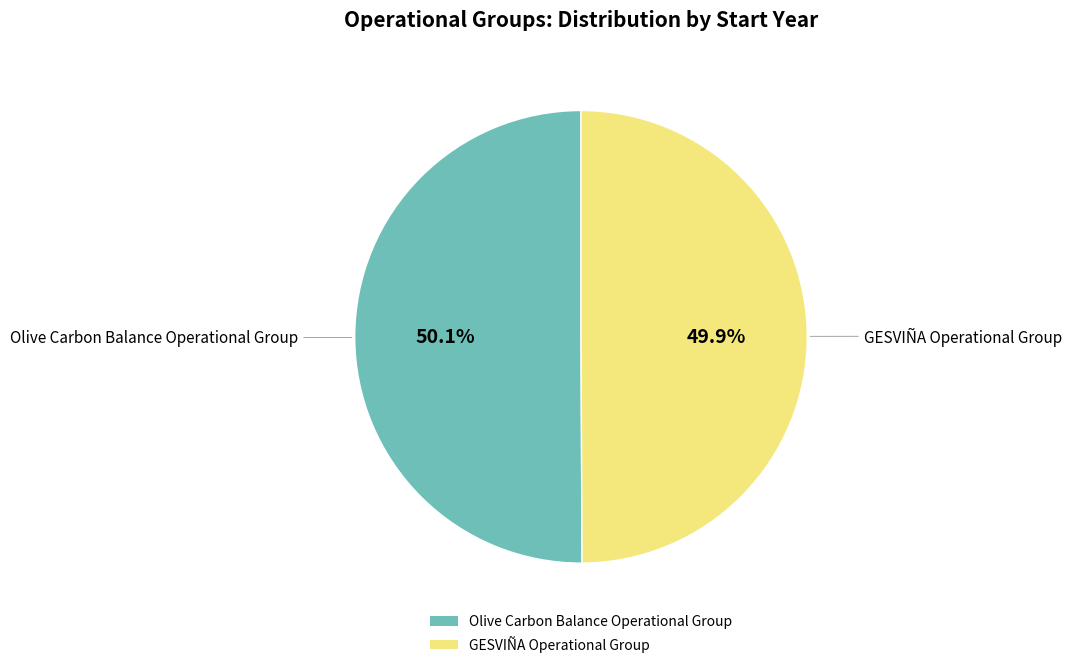

What is the ratio of the value at Olive Carbon Balance Operational Group to the value at GESVIÑA Operational Group?

1.0